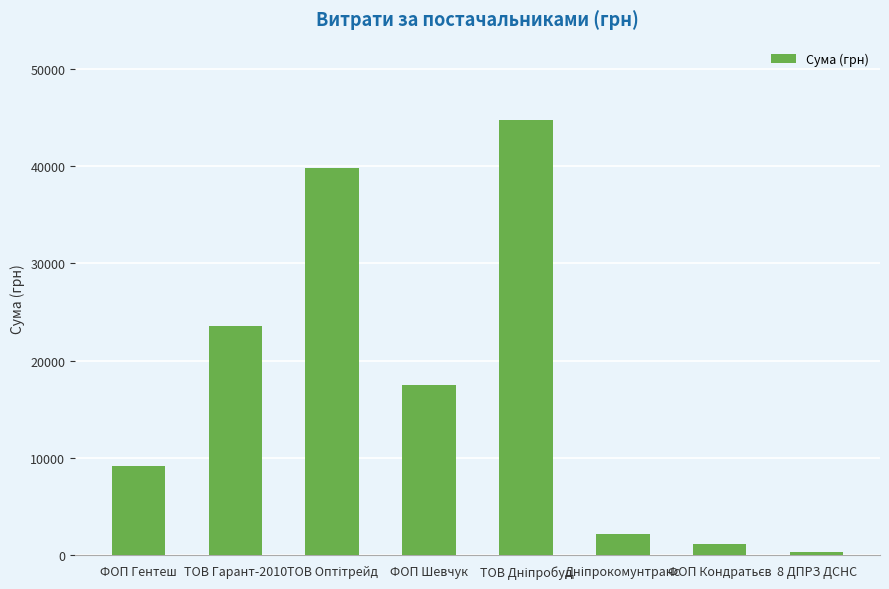

What is the difference between the second highest and minimum values?

39470.5